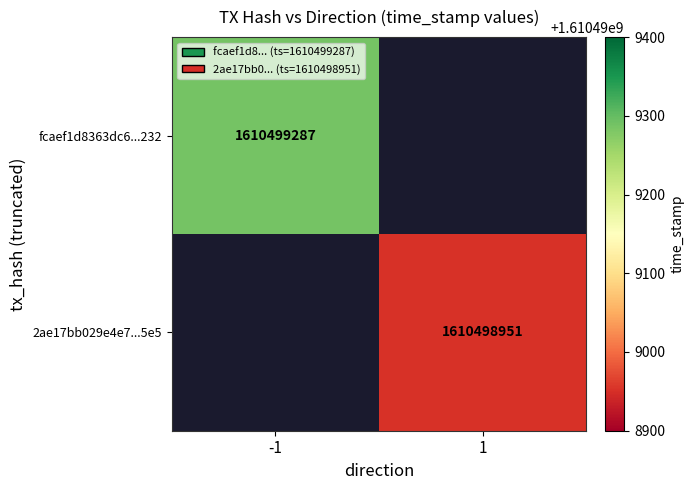

Which series has the widest spread of values?

fcaef1d8363dc6dce6c46b4e546862df87dd232